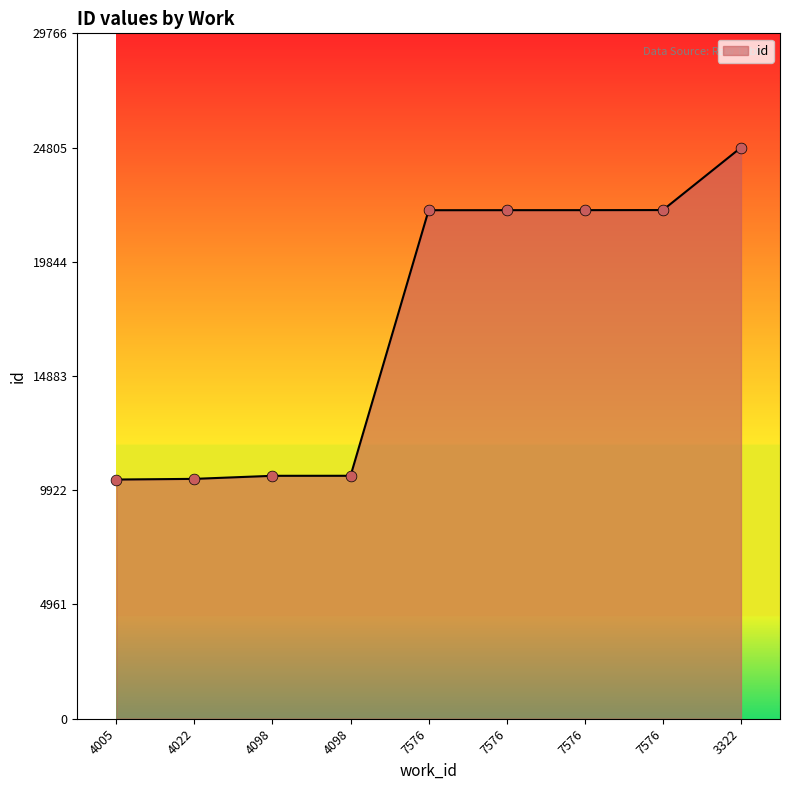

Between 4022 and 4098, which is larger?

4098